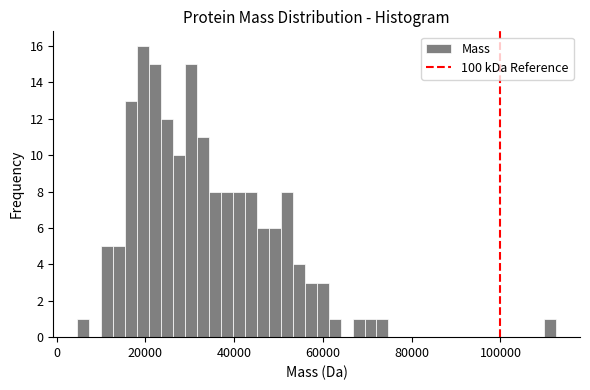

Around what value on the x-axis is the tallest bar? Give the approximate position of its centre, as read against the axis.

20000